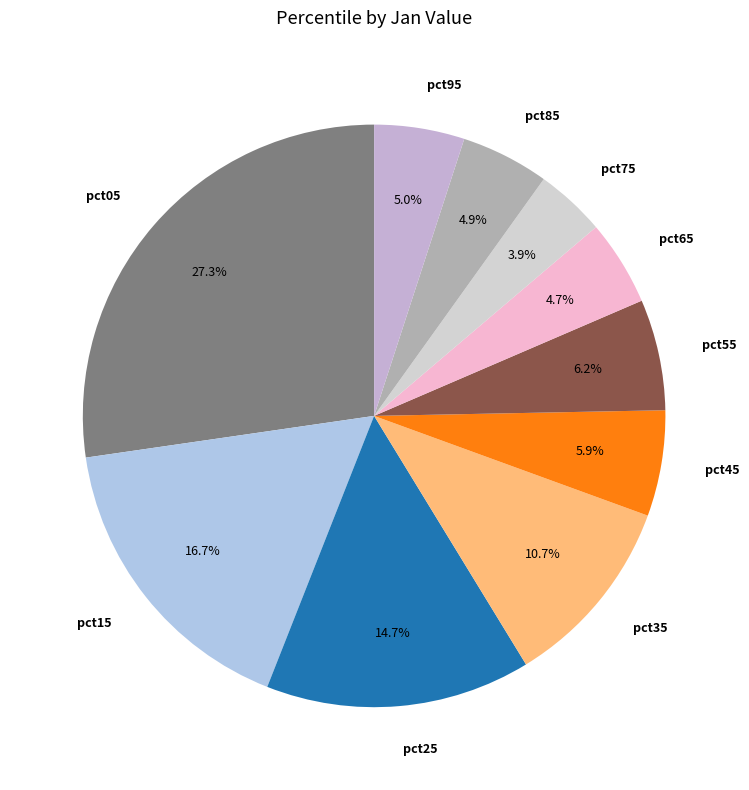

How many segments does this pie chart have?

10